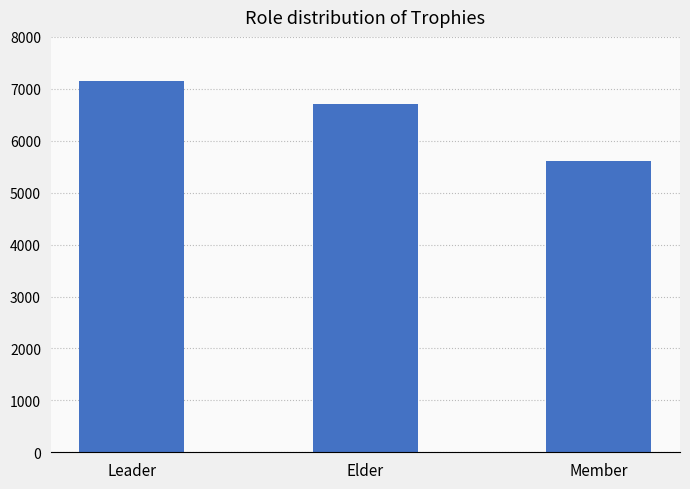

Approximately how many times larger is the value at Member compared to Elder?

0.8